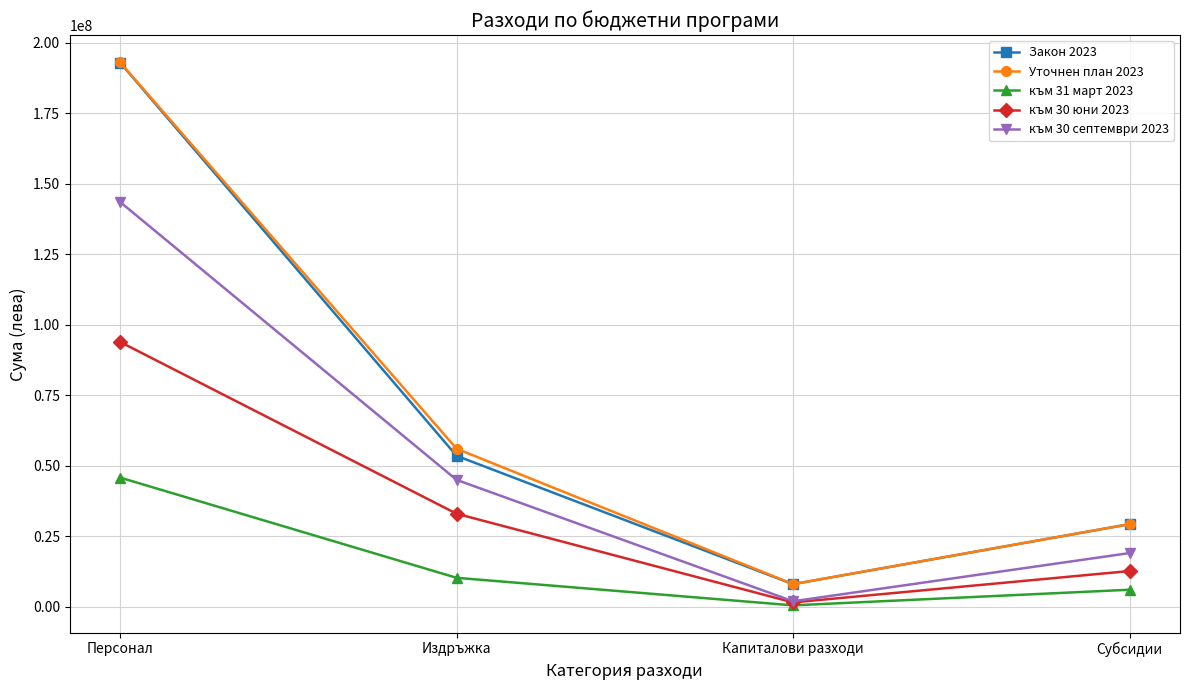

Read the към 31 март 2023 value at Капиталови разходи, to the nearest 10.

498840